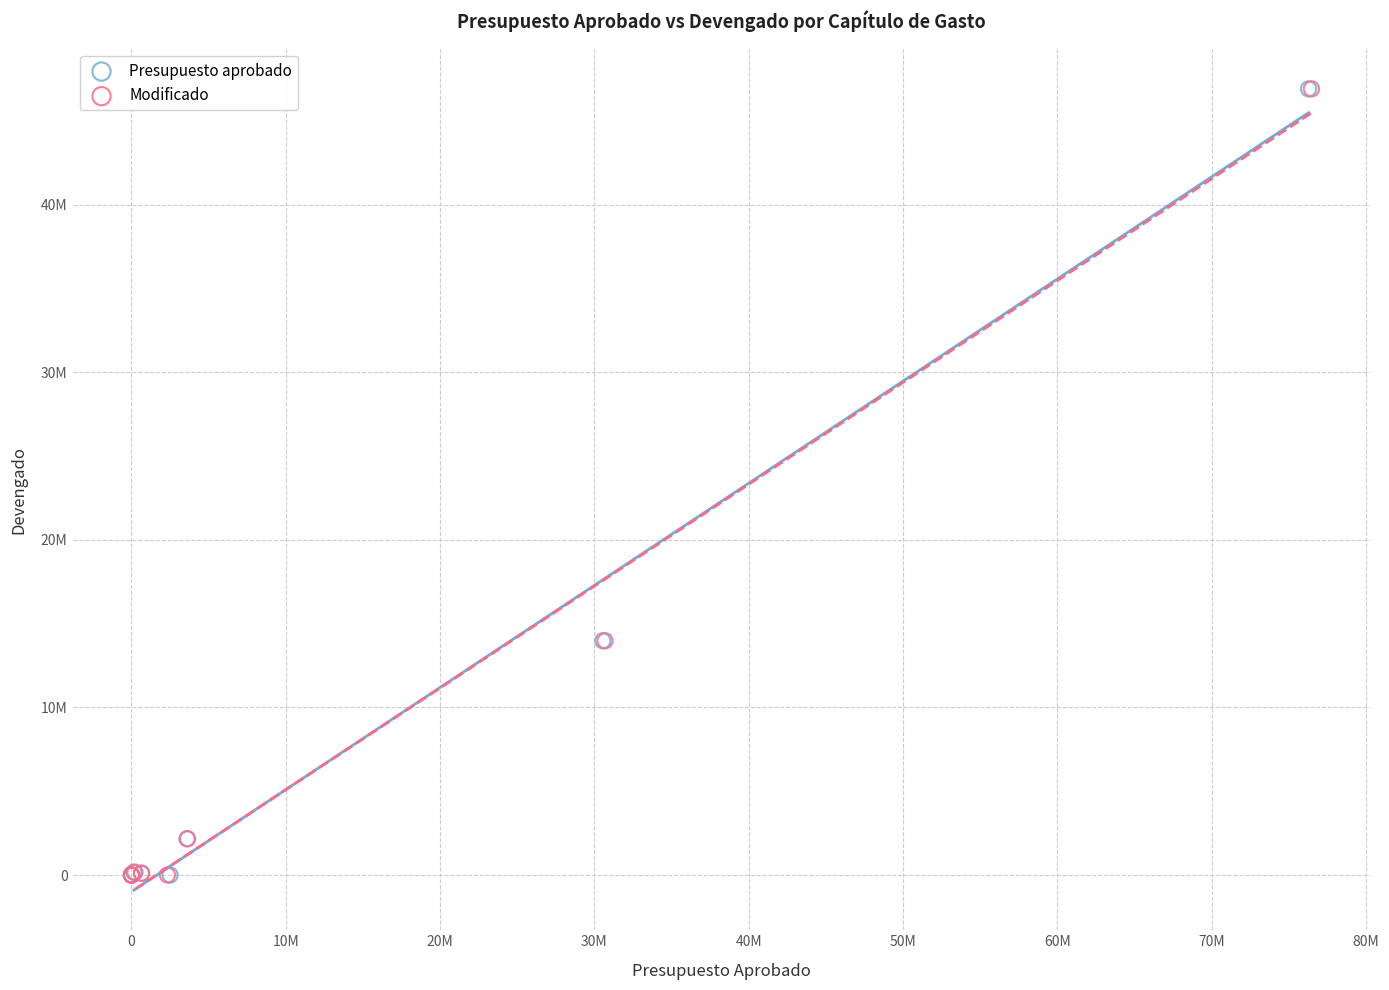

What are all the series names shown in the legend?

Presupuesto aprobado, Modificado